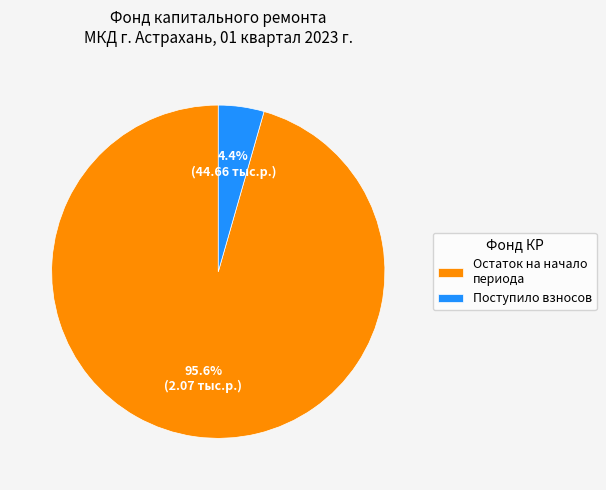

Which slice is the smallest?

Поступило взносов